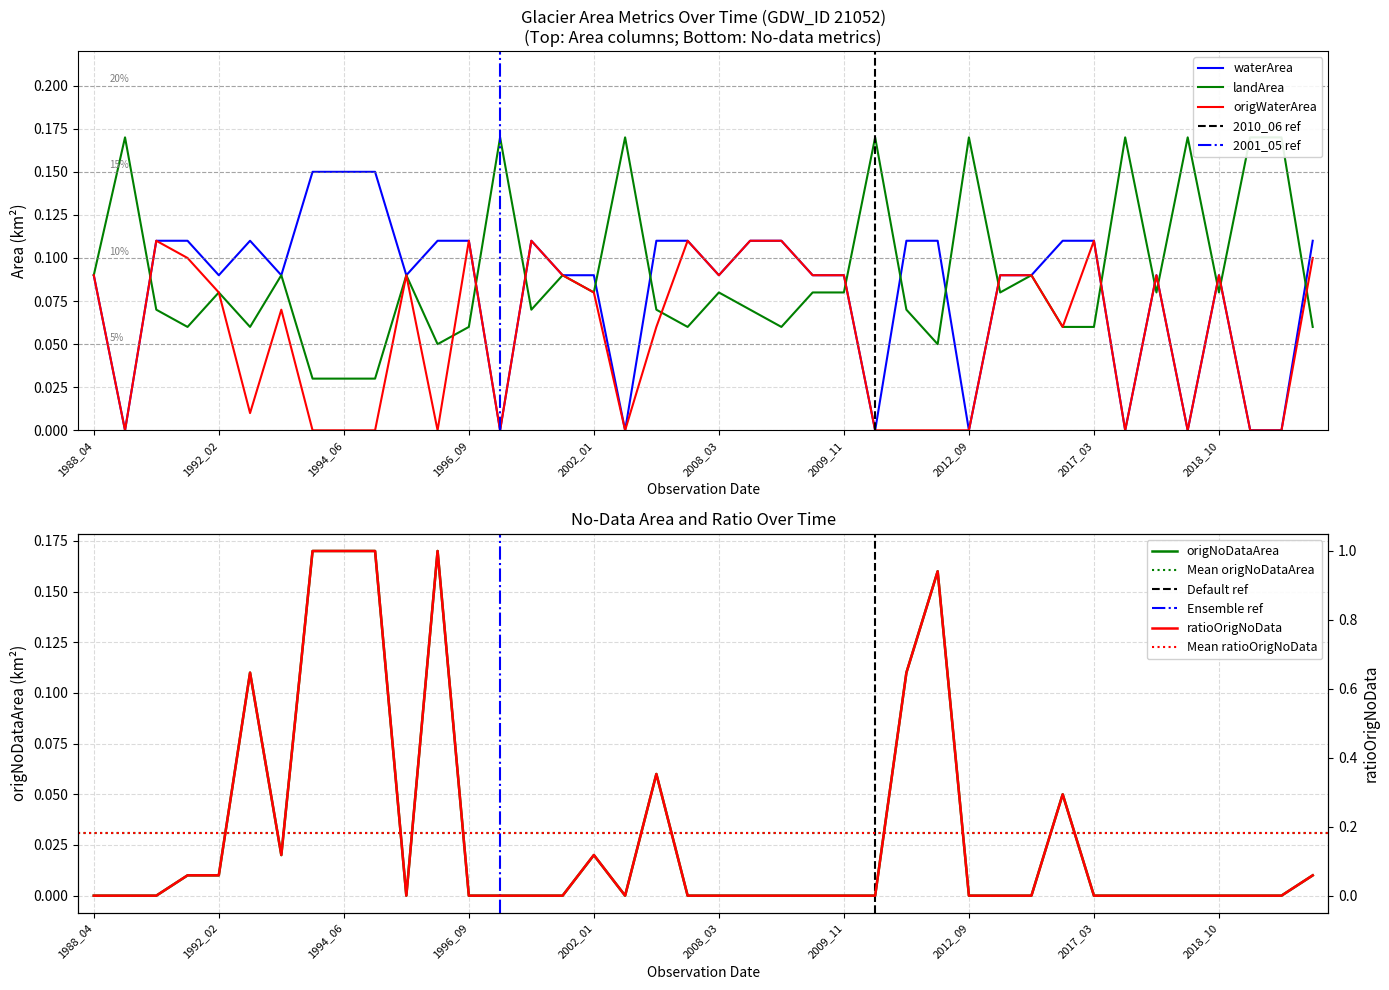

How many interior local peaks does the origNoDataArea series have?

6